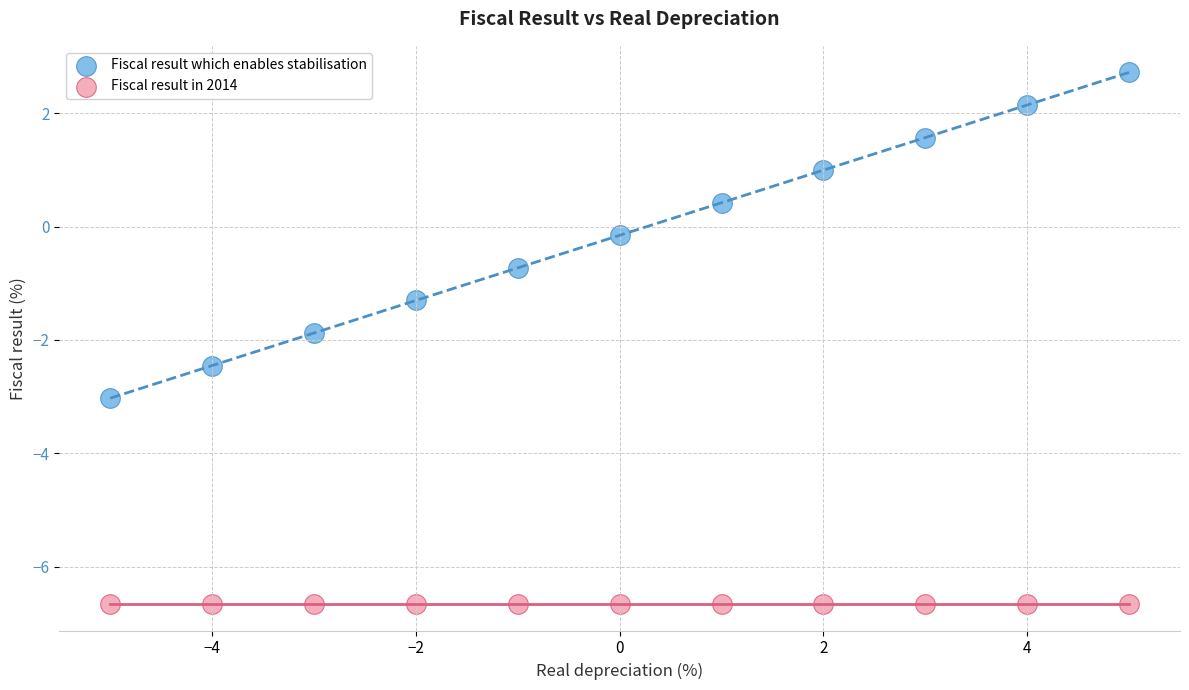

Which series reaches the maximum Y coordinate?

Fiscal result which enables stabilisation